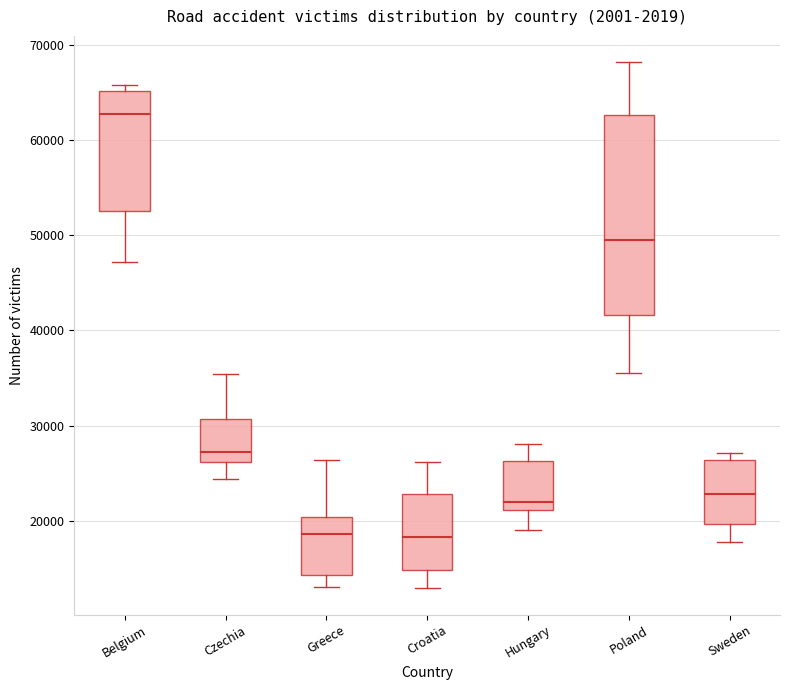

Comparing the boxes themselves (not the whiskers), which one is the tallest?

Poland